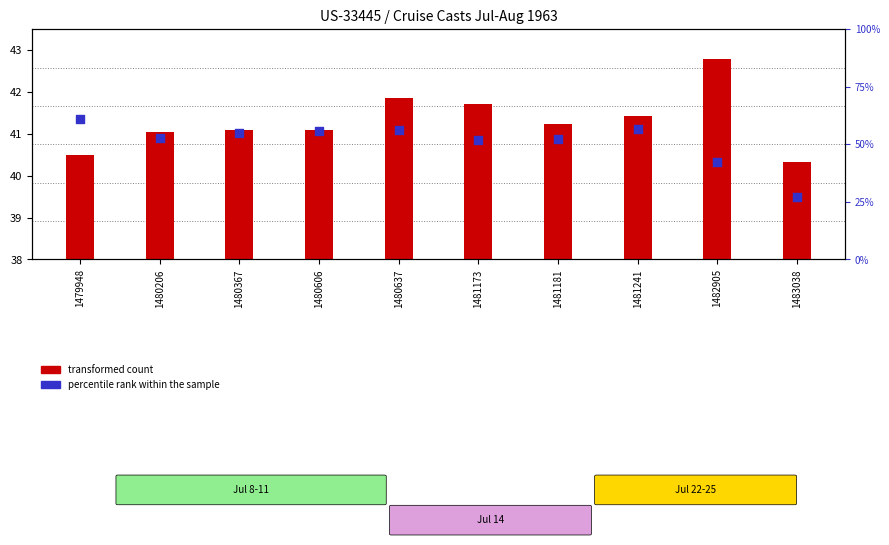

Which series has the largest total across all categories?

percentile rank within the sample